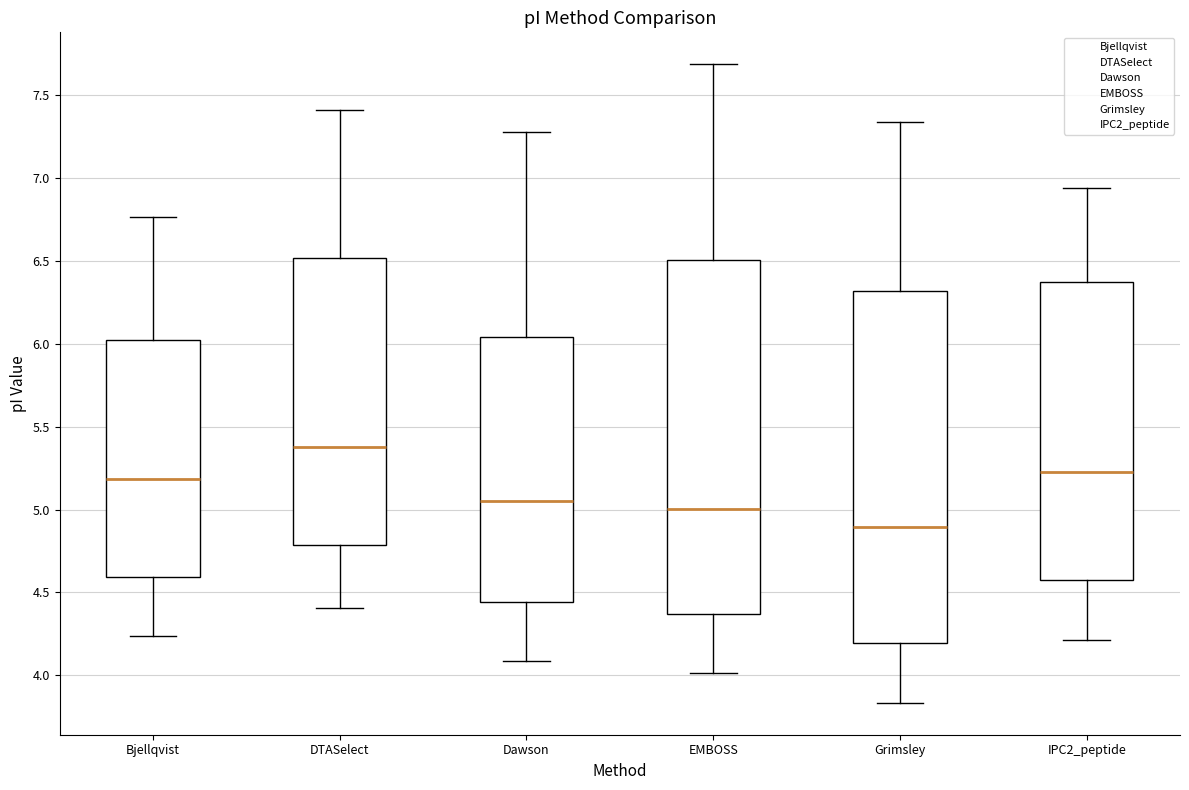

Reading left to right, transcribe this box plot: for each box, give where its median line is, the range the box spans, and where its two whiskers end, as read against the y-axis. The values are not printed on the chart, so give them approximately, as read against the axis.

Bjellqvist: median 5.20, box 4.60 to 6.00, whiskers 4.25 to 6.75
DTASelect: median 5.40, box 4.80 to 6.50, whiskers 4.40 to 7.40
Dawson: median 5.05, box 4.45 to 6.05, whiskers 4.10 to 7.30
EMBOSS: median 5.00, box 4.35 to 6.50, whiskers 4.00 to 7.70
Grimsley: median 4.90, box 4.20 to 6.30, whiskers 3.85 to 7.35
IPC2_peptide: median 5.25, box 4.60 to 6.40, whiskers 4.20 to 6.95